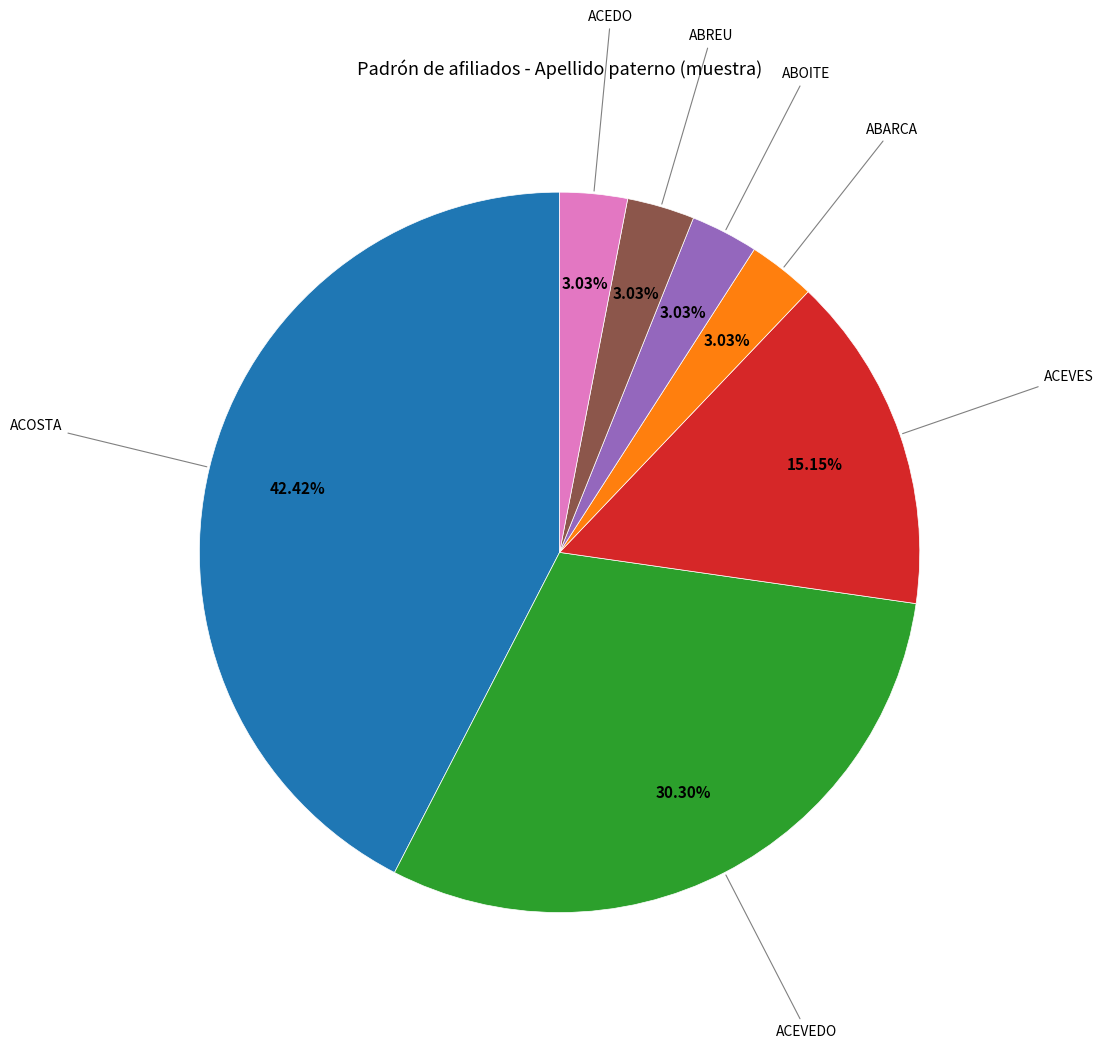

Is it true that ACOSTA is 23% of the pie?

False